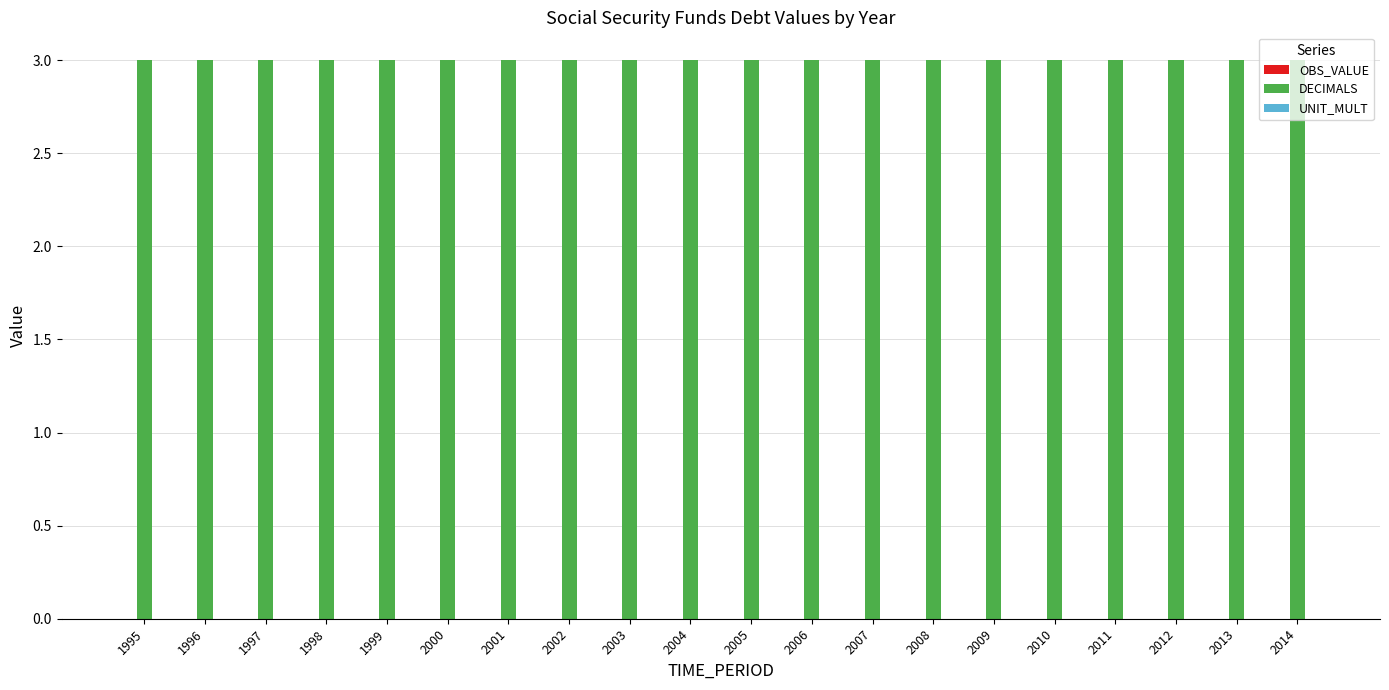

At which category does the chart reach its minimum across all series?

1995